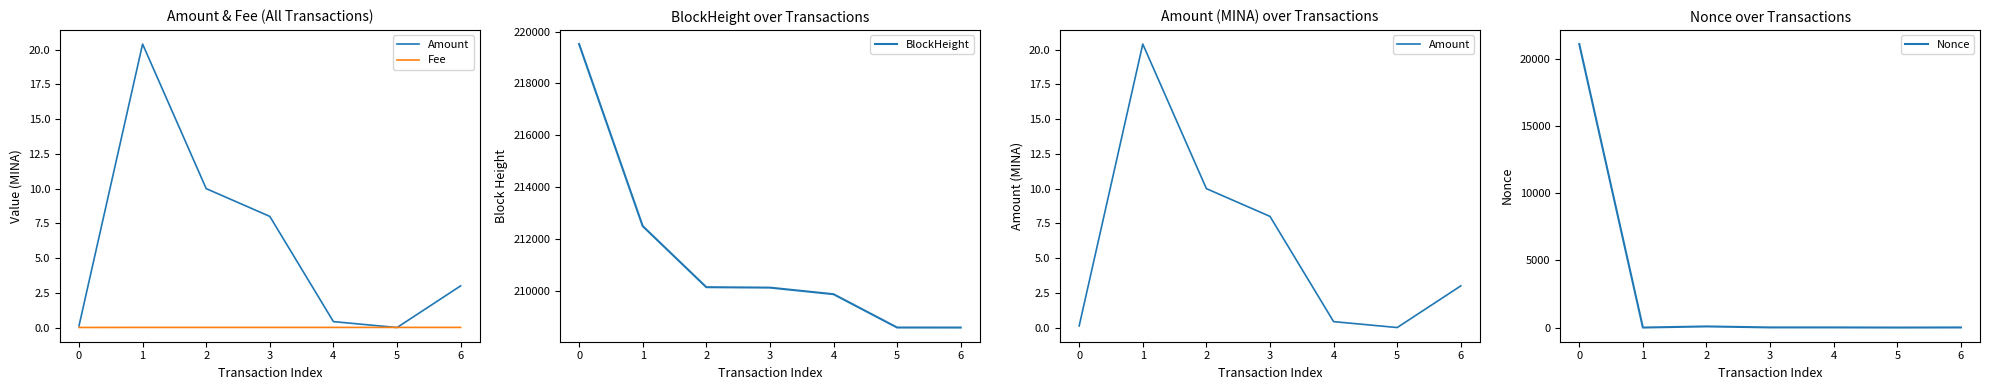

What is the lowest value of the BlockHeight series?

208571